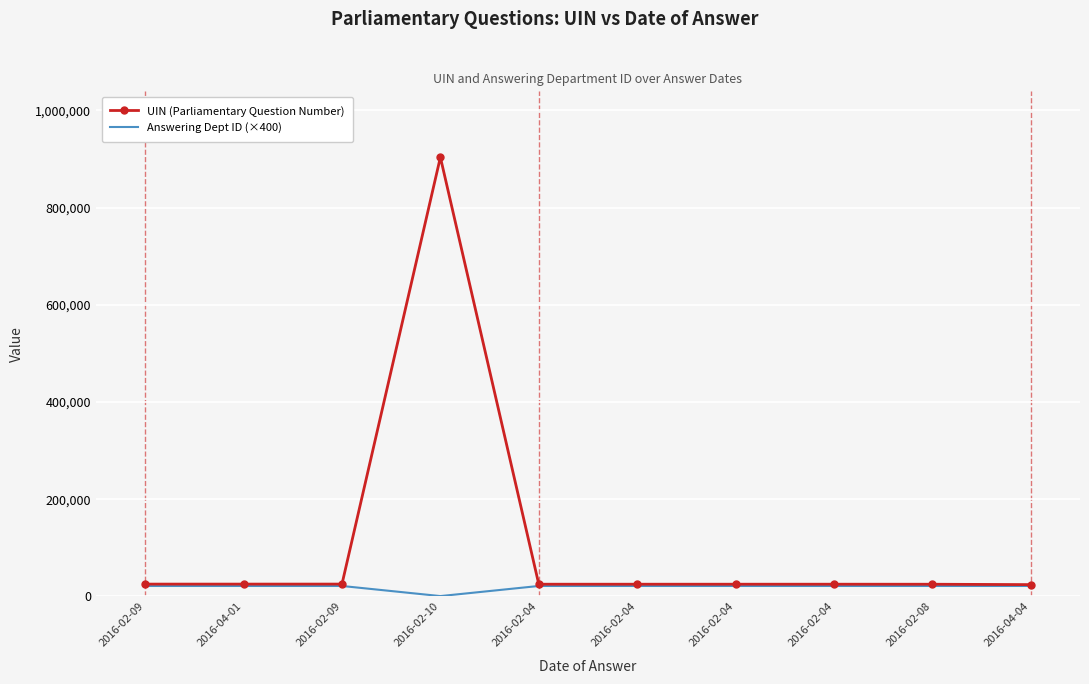

Rank the series at 2016-02-04 from lowest to highest value.

Answering Dept ID (×400), UIN (Parliamentary Question Number)